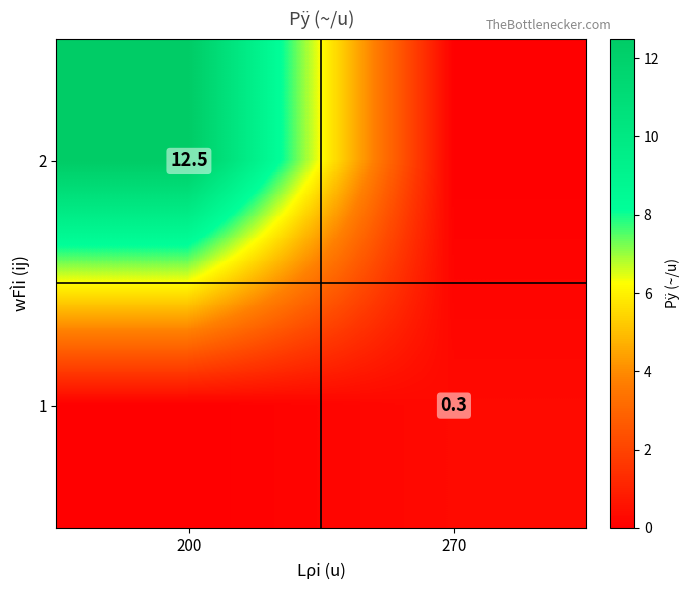

Count the number of data series in this chart.

2